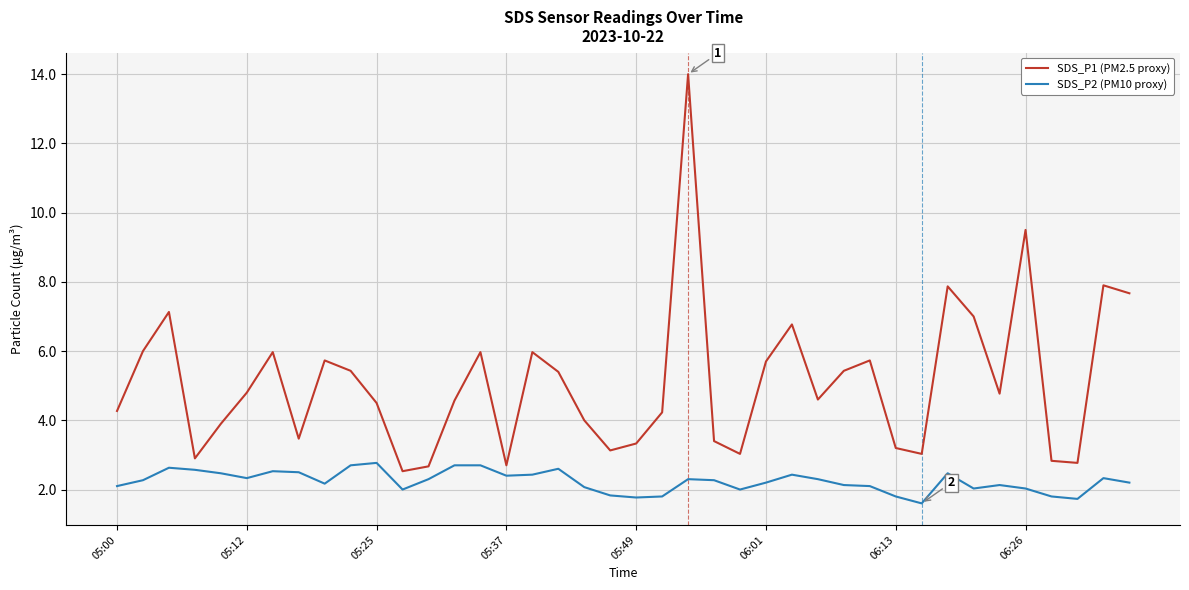

What is the maximum value for SDS_P2 (PM10 proxy)?

2.8